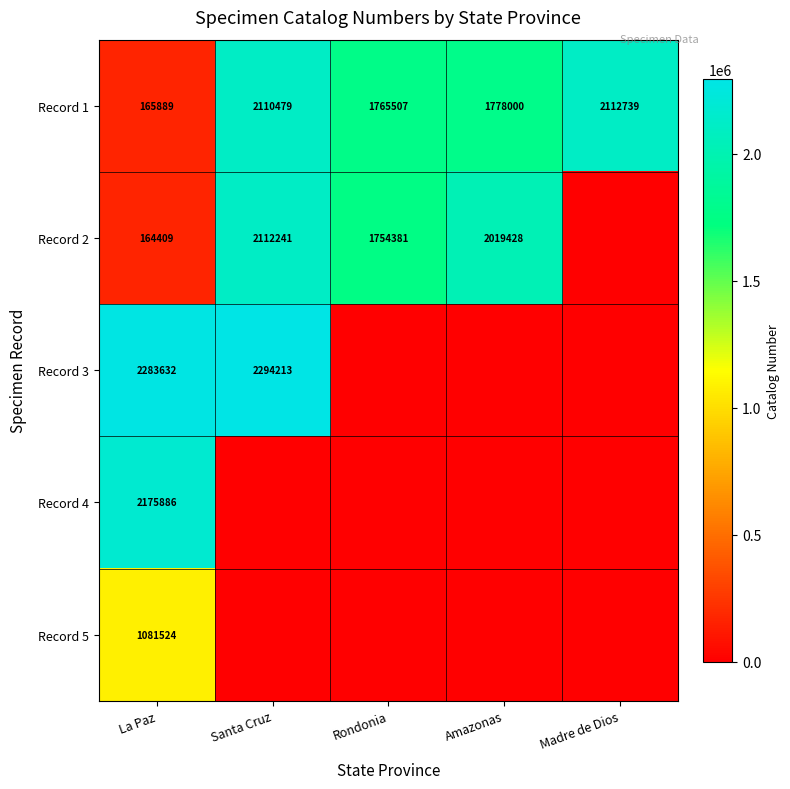

What is the sum of the Record 3 values at La Paz and Santa Cruz?

4577845